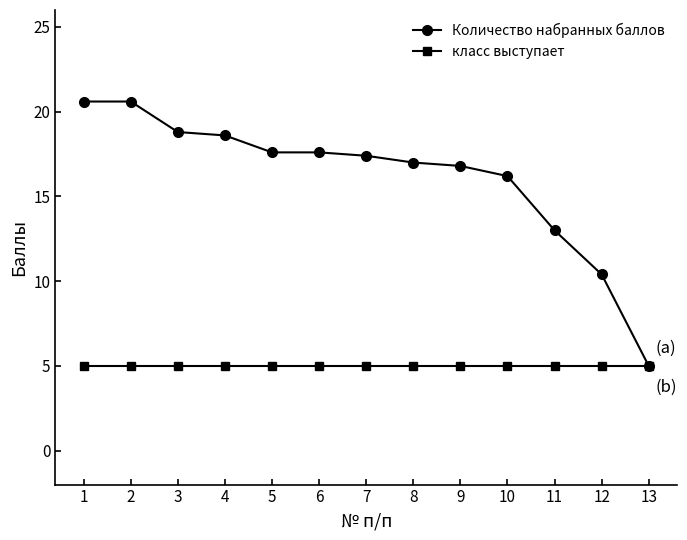

Which series has the widest spread of values?

Количество набранных баллов